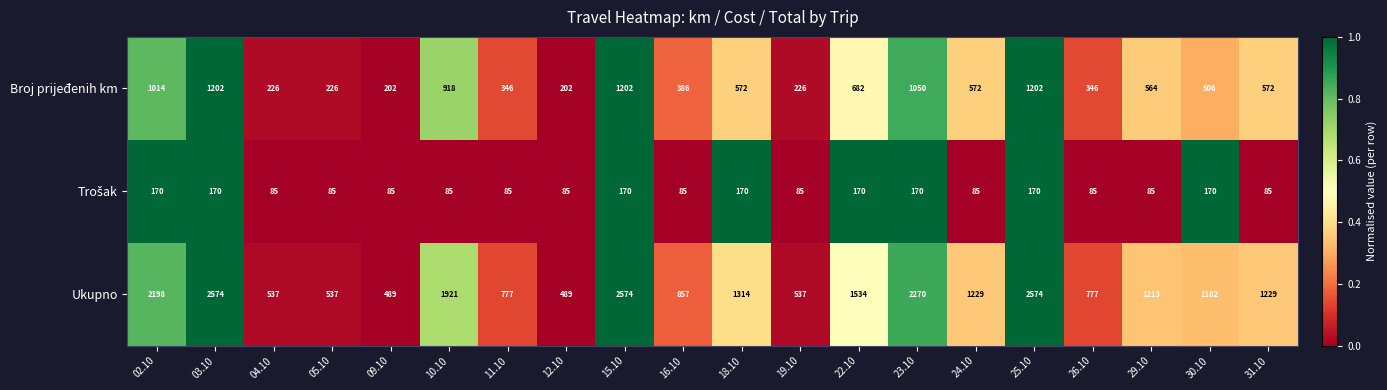

What is the total value across all series at 26.10?

1208